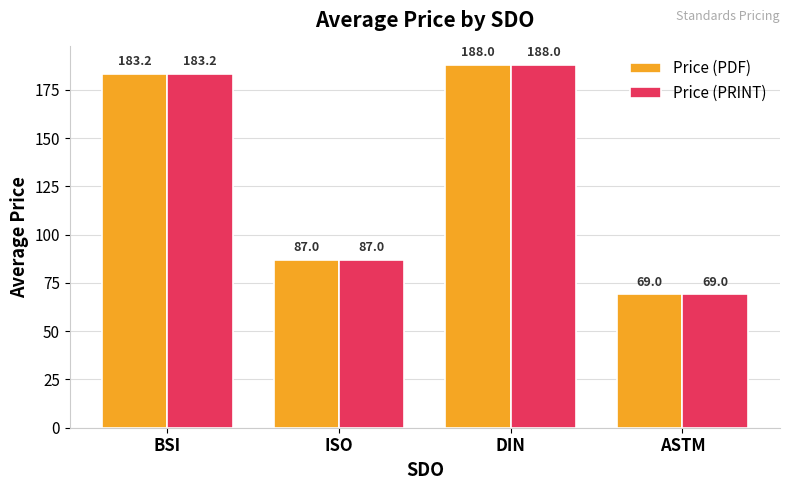

Reading left to right, what are all the values shown in this chart?

Price (PDF): 183.2	87.0	188.0	69.0
Price (PRINT): 183.2	87.0	188.0	69.0